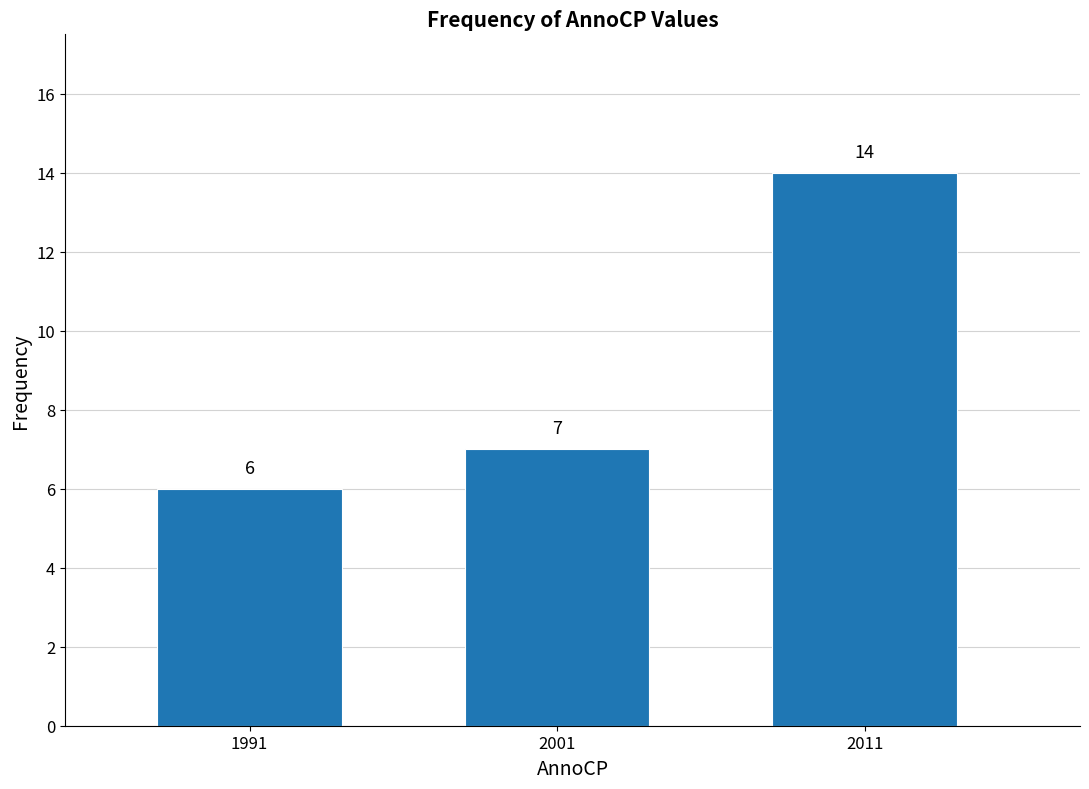

Reading left to right, what are all the values shown in this chart?

1991=6	2001=7	2011=14